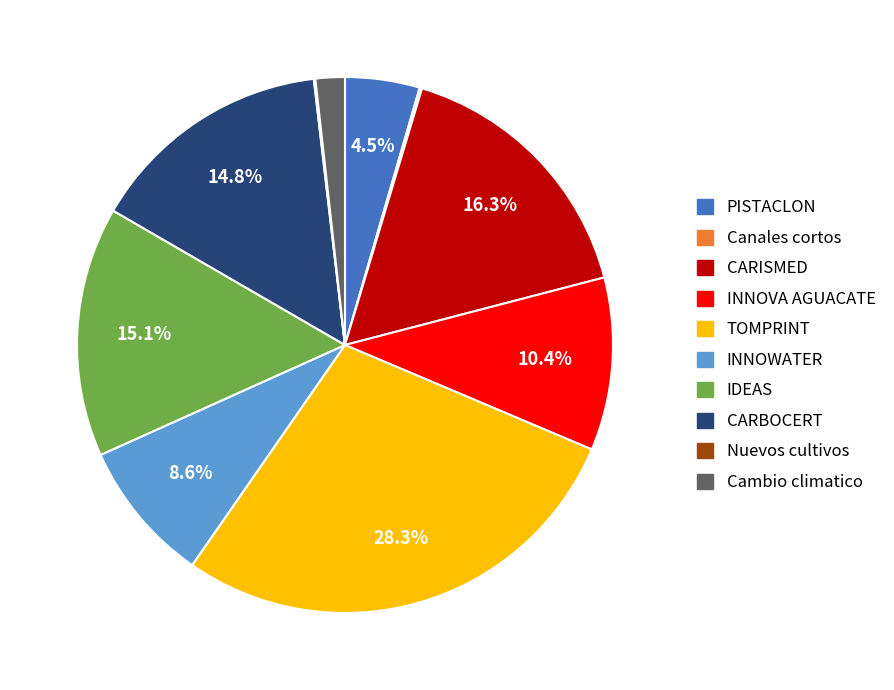

What is the ratio of the value at PISTACLON to the value at CARISMED?

0.3